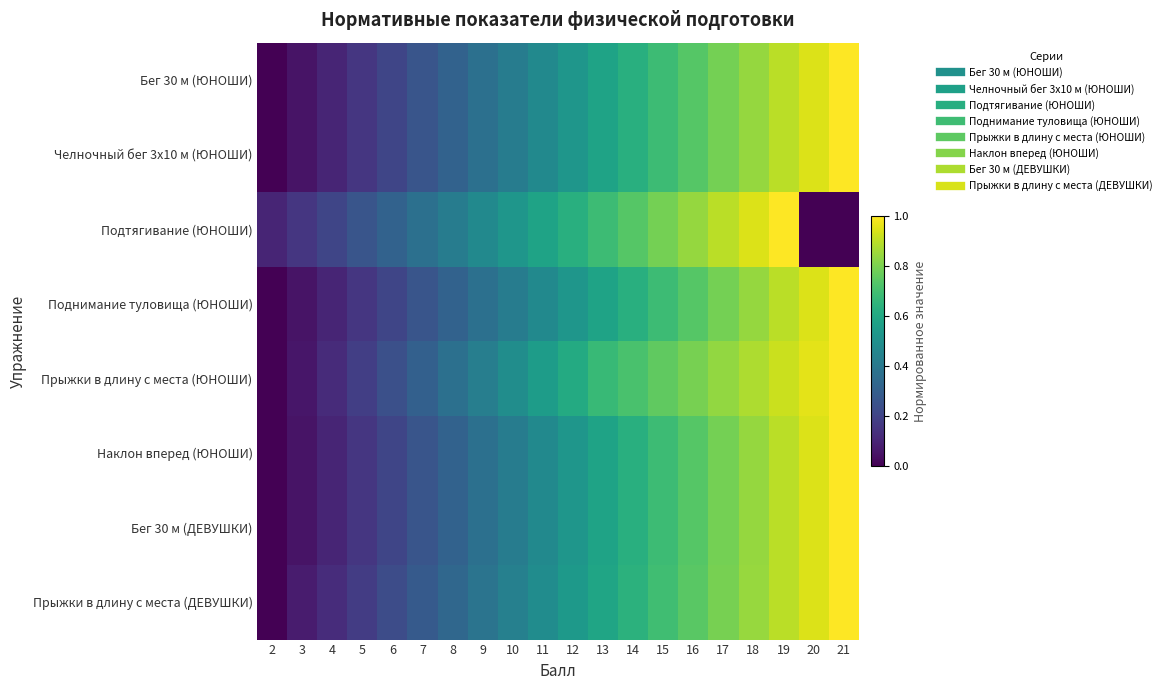

At how many categories does at least one series exceed 0?

20